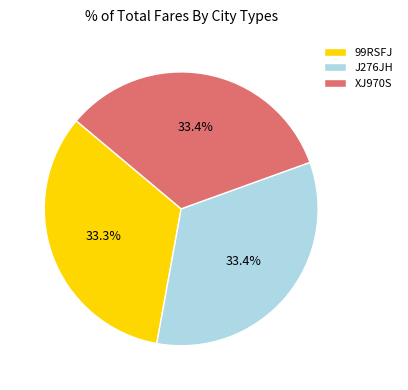

Approximately how many times larger is the value at XJ970S compared to 99RSFJ?

1.0